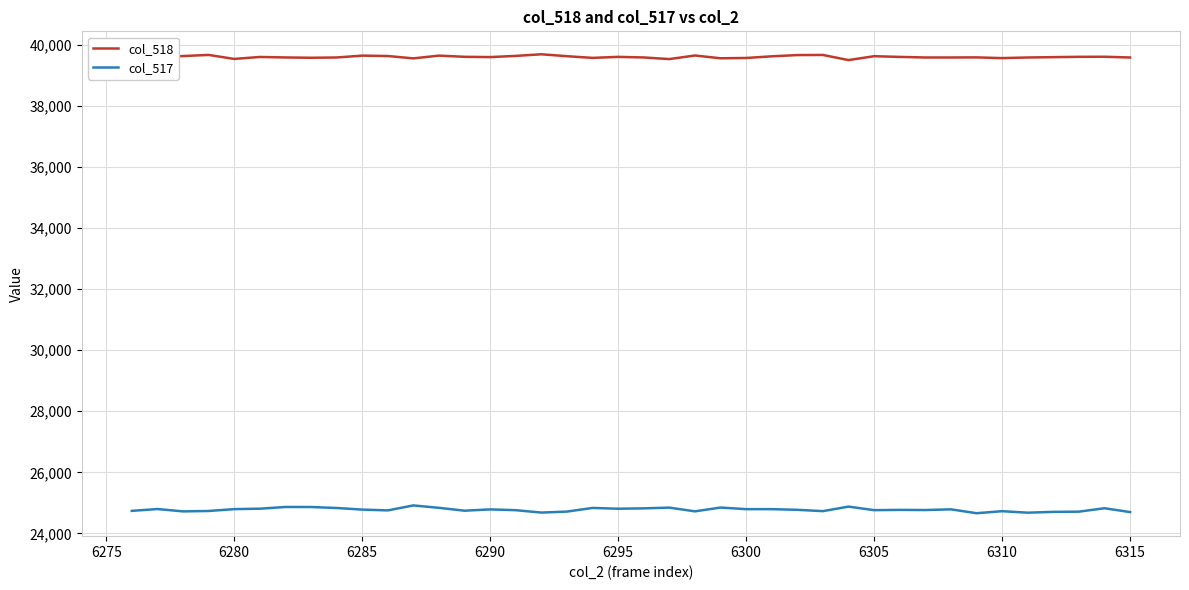

Rank the series by their average value, from lowest to highest.

col_517, col_518